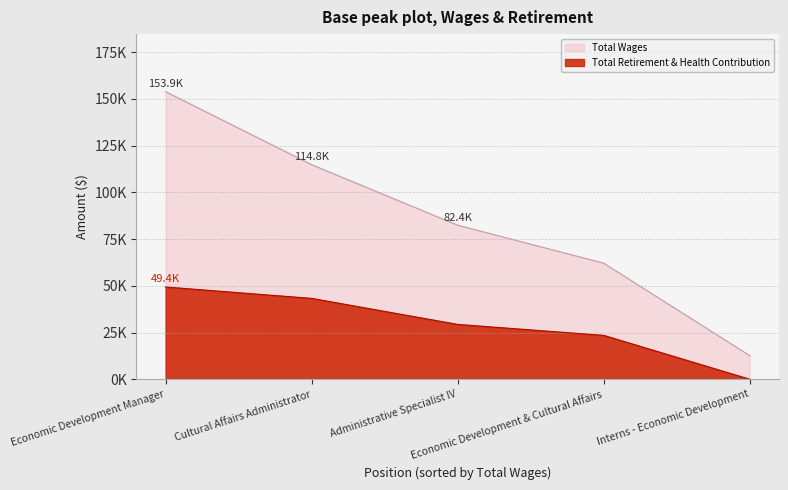

Between Cultural Affairs Administrator and Interns - Economic Development, which series saw the biggest shift?

Total Wages